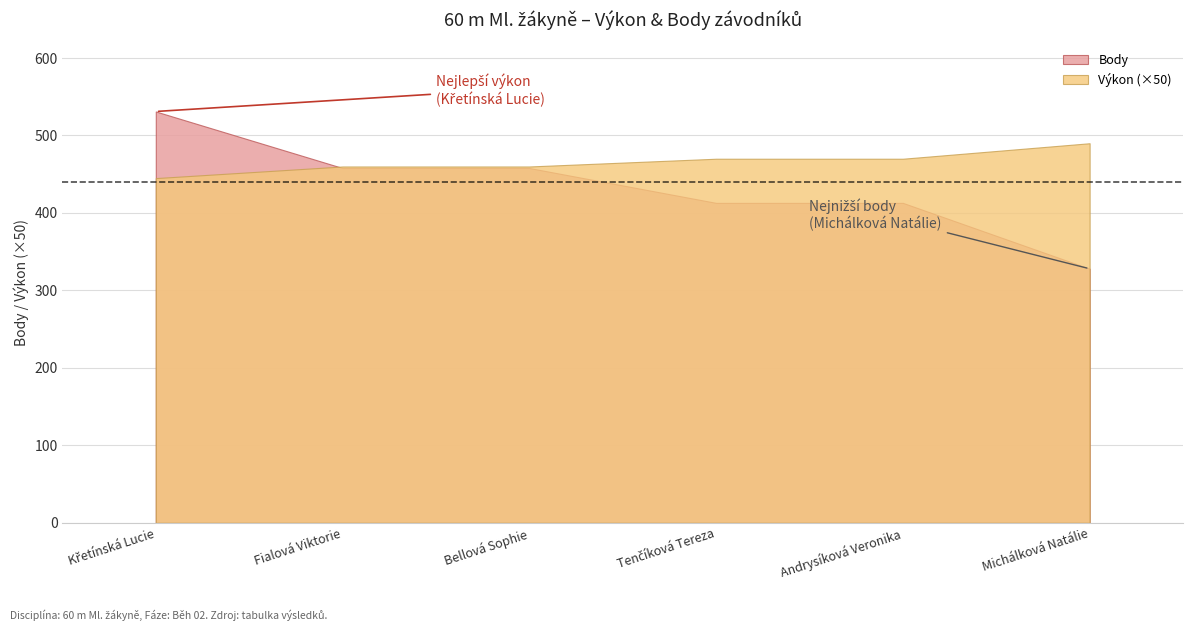

The value of Body at Křetínská Lucie is 531.0. True or false?

True